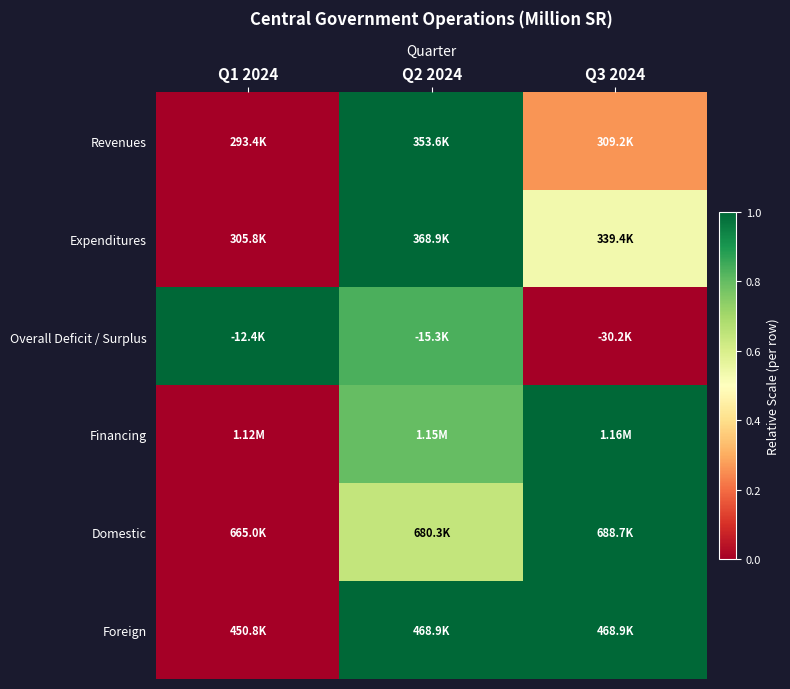

At how many categories does at least one series exceed 0?

3